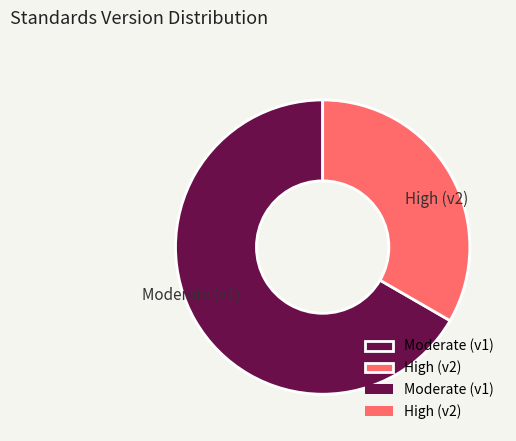

How many segments does this pie chart have?

2